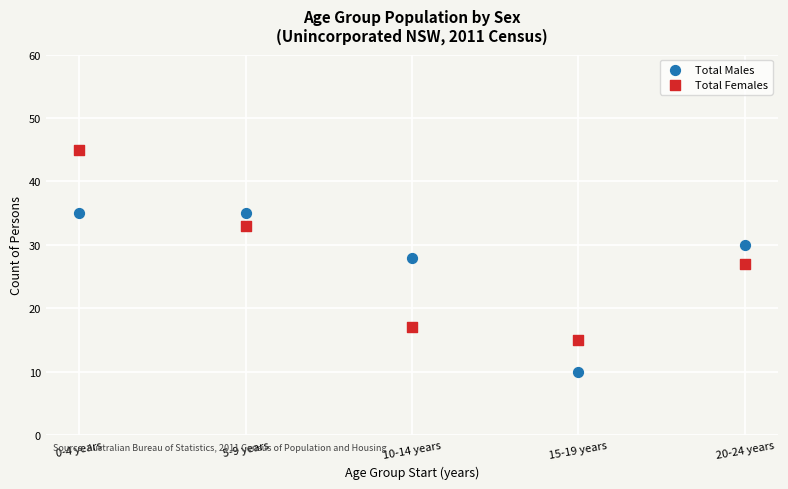

Across all data points, what is the range of X values (max minus min)?

20